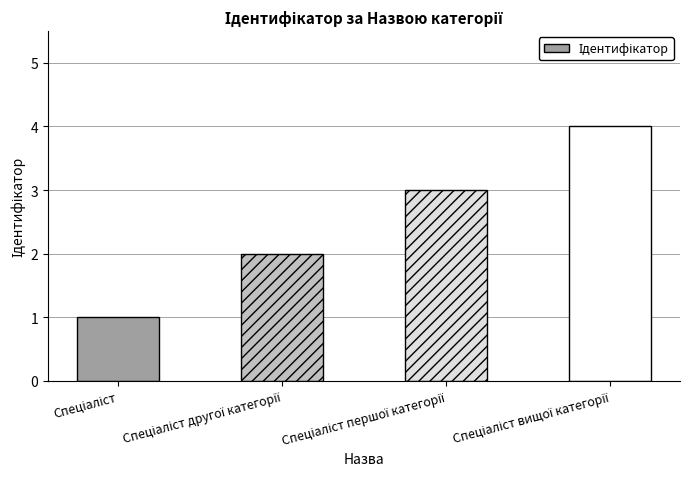

What is the sum of all values?

10